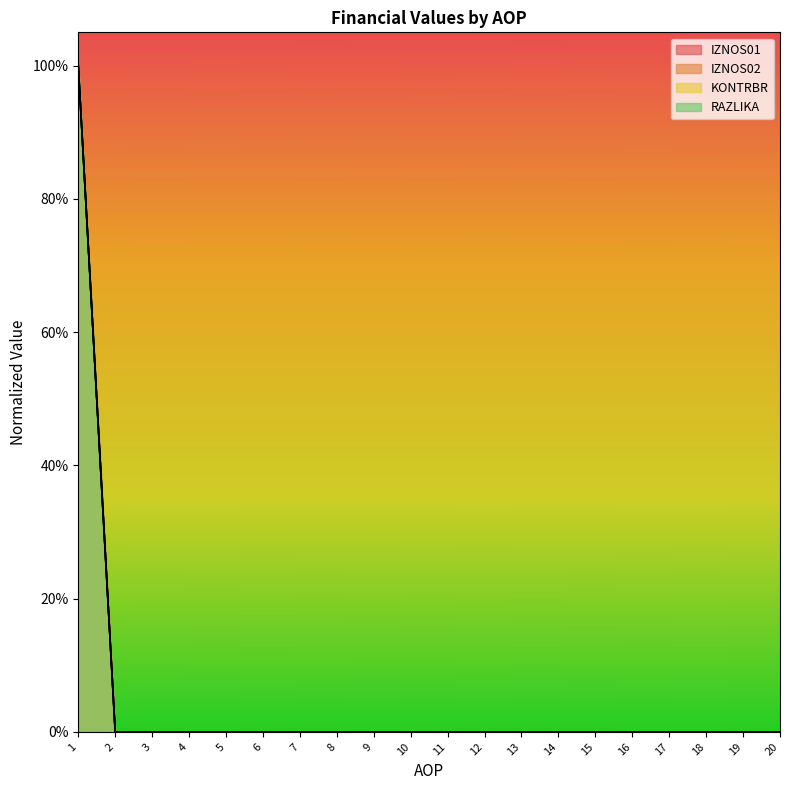

Reading left to right, list all the values displayed in this chart.

IZNOS01: 1	0	0	0	0	0	0	0	0	0	0	0	0	0	0	0	0	0	0	0
IZNOS02: 1	0	0	0	0	0	0	0	0	0	0	0	0	0	0	0	0	0	0	0
KONTRBR: 1	0	0	0	0	0	0	0	0	0	0	0	0	0	0	0	0	0	0	0
RAZLIKA: 1	0	0	0	0	0	0	0	0	0	0	0	0	0	0	0	0	0	0	0